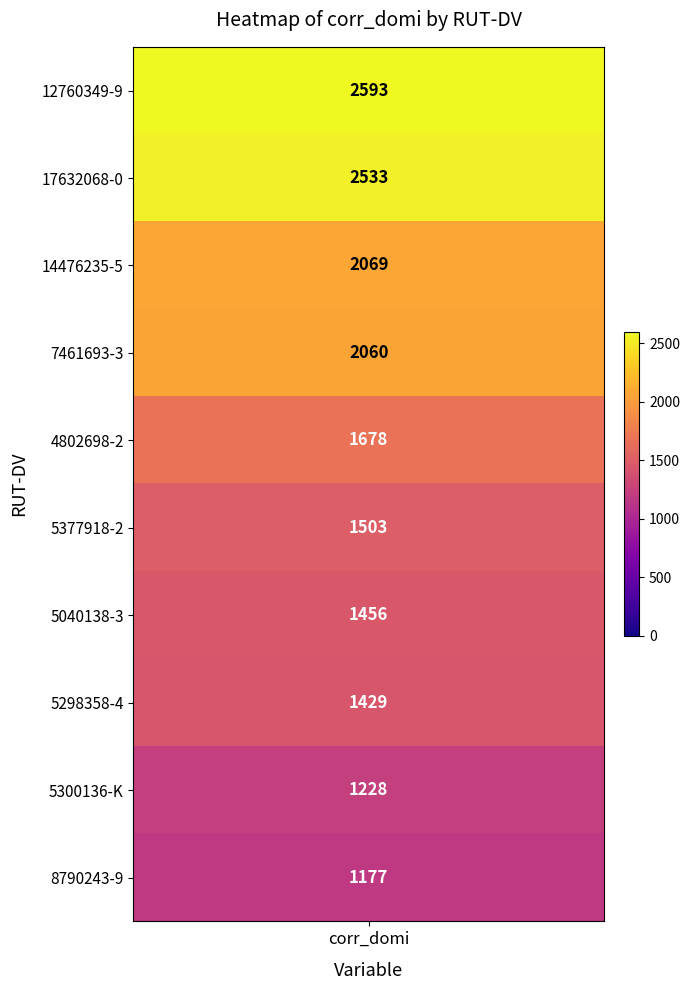

Reading left to right, extract all data points from this chart.

2593	2533	2069	2060	1678	1503	1456	1429	1228	1177